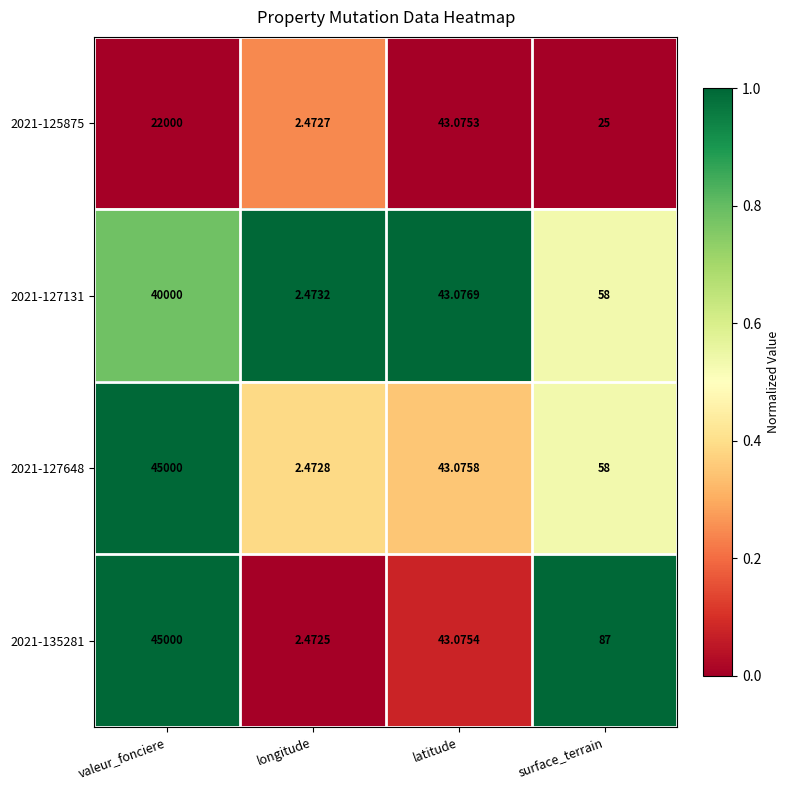

Which series has the largest total across all categories?

2021-135281